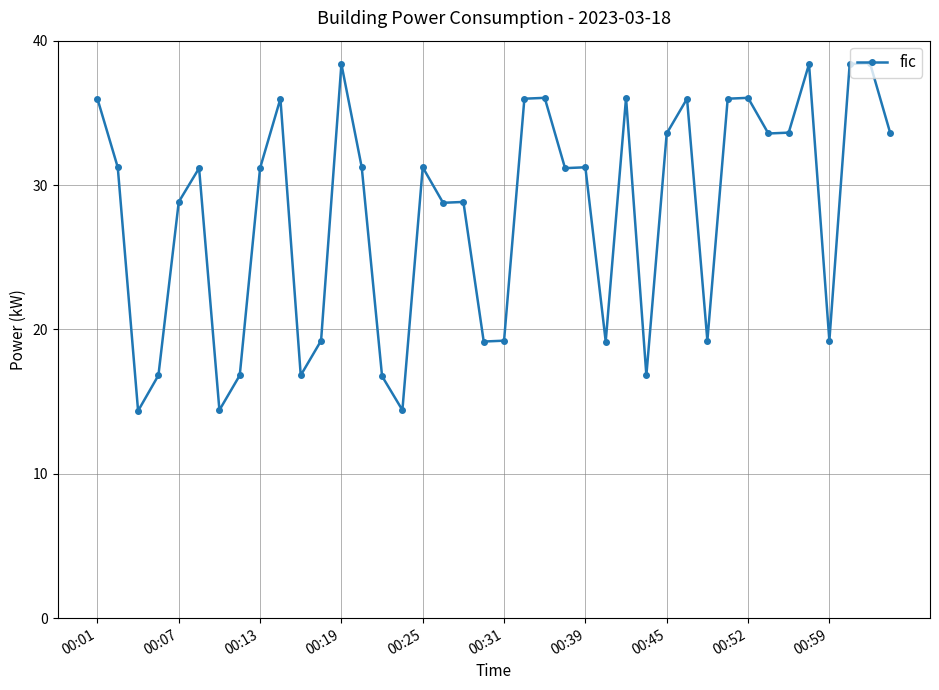

What is the sum of all values?

1123.2